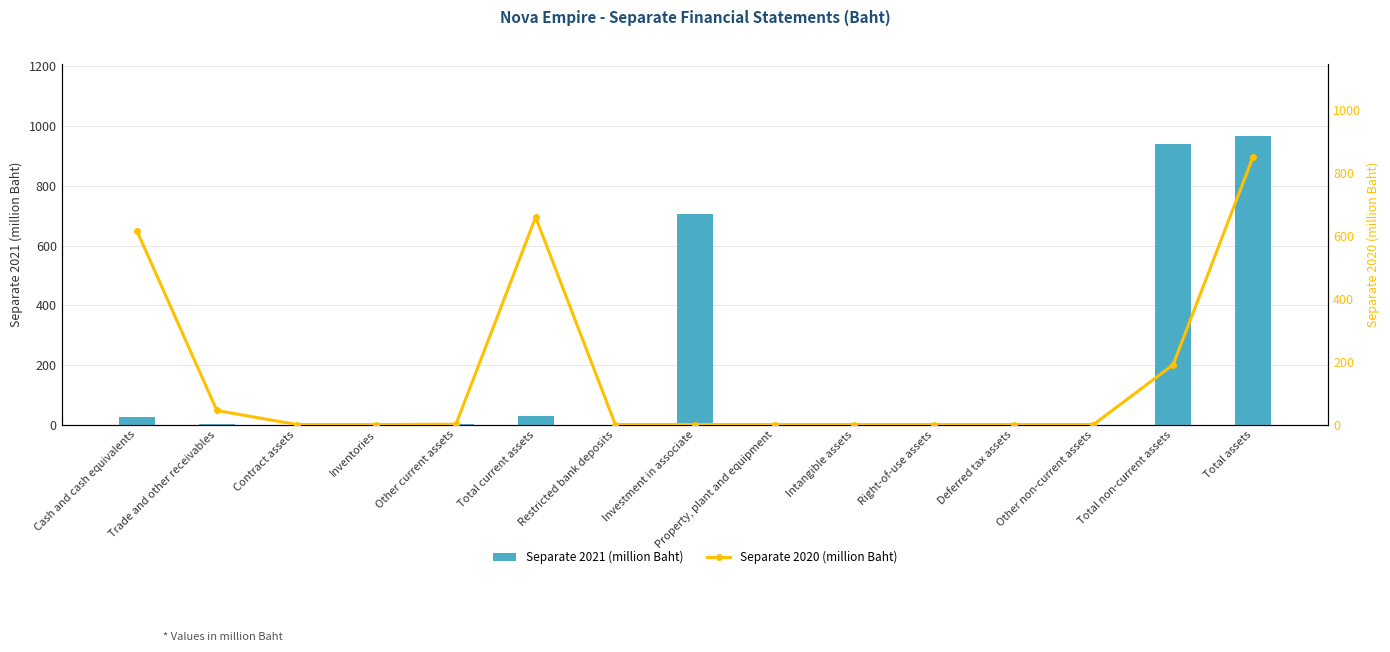

List the series in order of their peak value, highest first.

Separate 2021 (million Baht), Separate 2020 (million Baht)